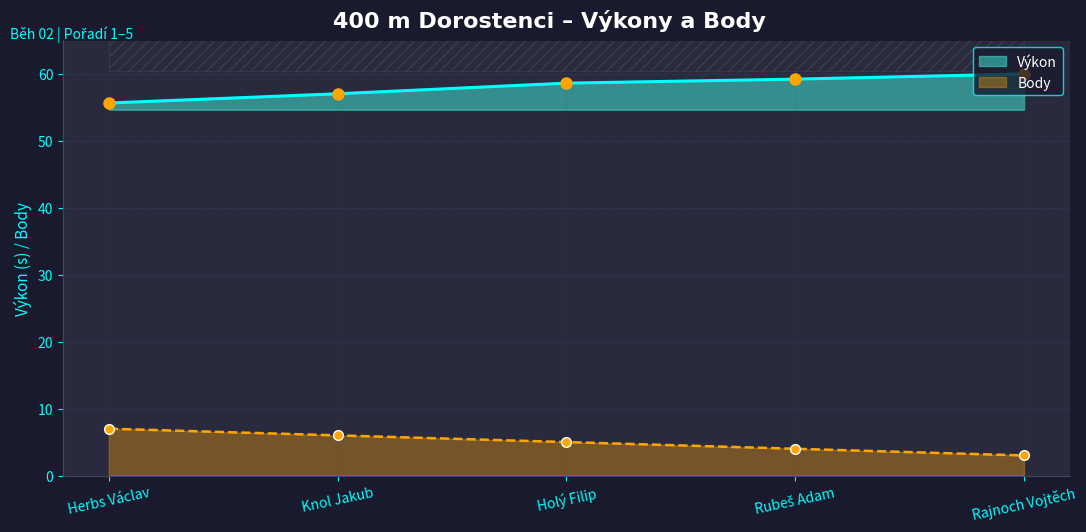

What is the value of the Výkon point at the 1st from the left?

55.7